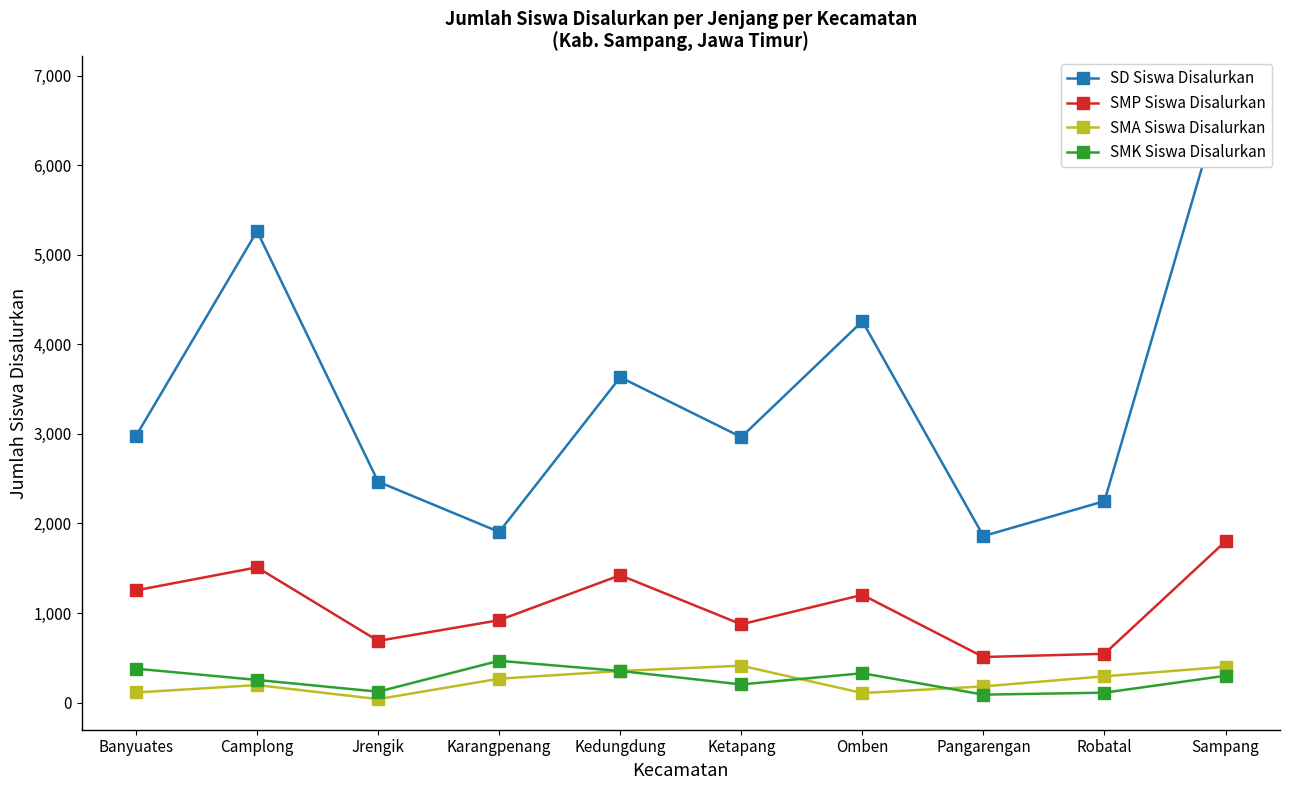

Which series has the largest range (max minus min)?

SD Siswa Disalurkan